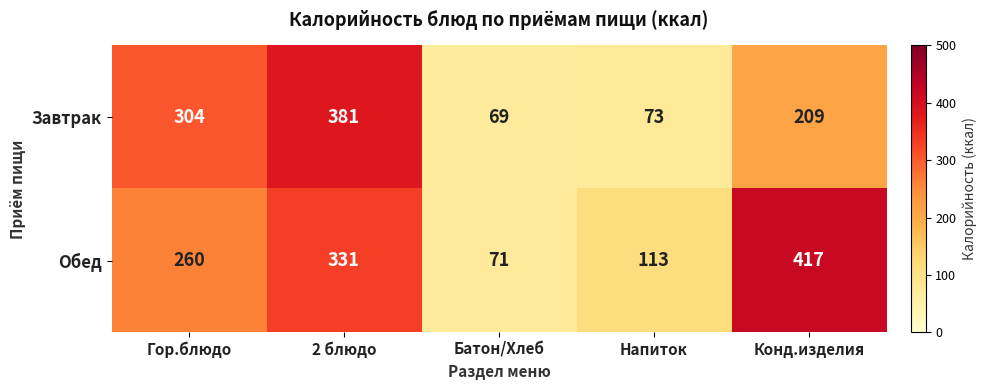

The value of Завтрак at Батон/Хлеб is 38. True or false?

False